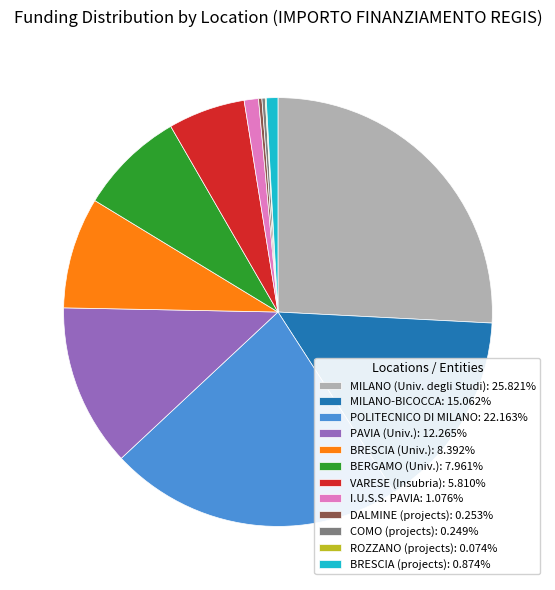

Is the sum of VARESE (Insubria): 5.810% and MILANO (Univ. degli Studi): 25.821% greater than half?

No